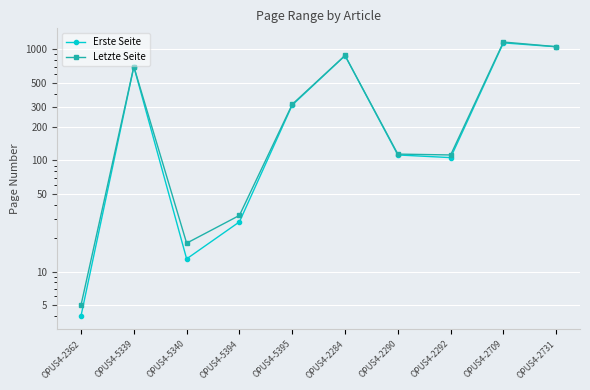

What is the lowest value of the Letzte Seite series?

5